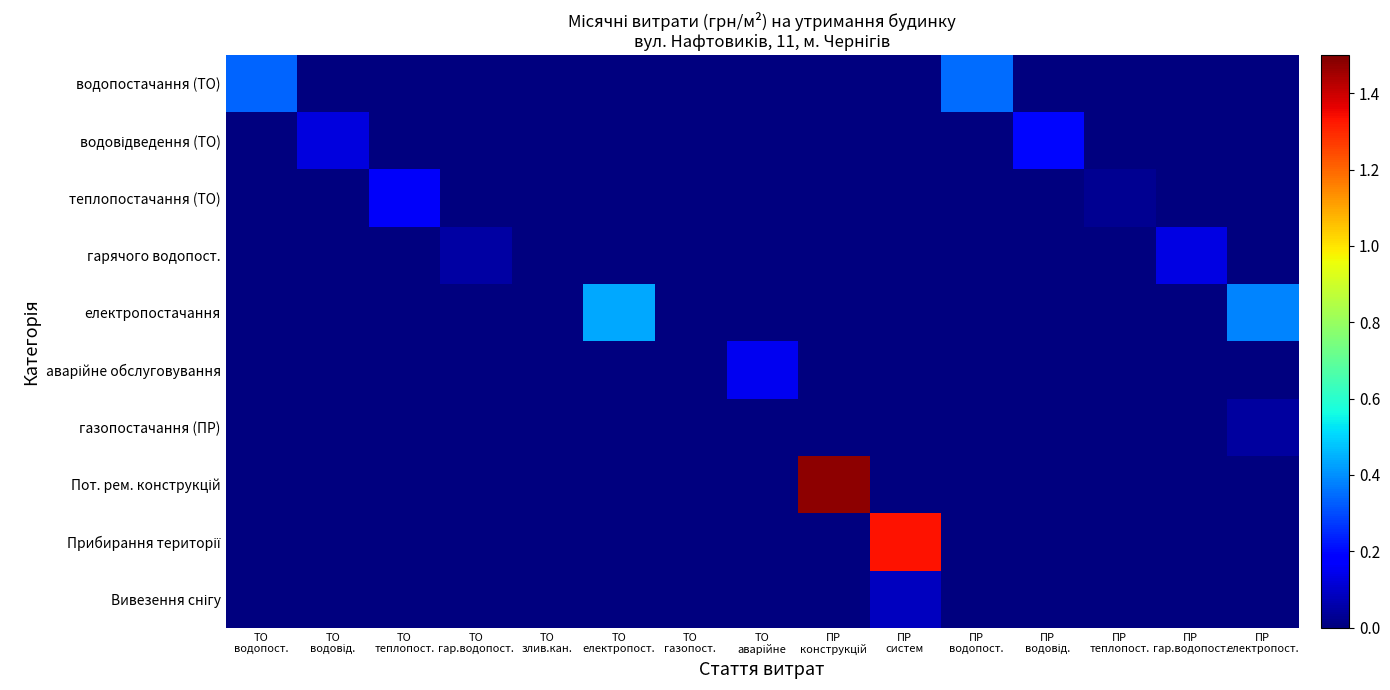

What is the difference between the highest and lowest values at ПР
водовід.?

0.2